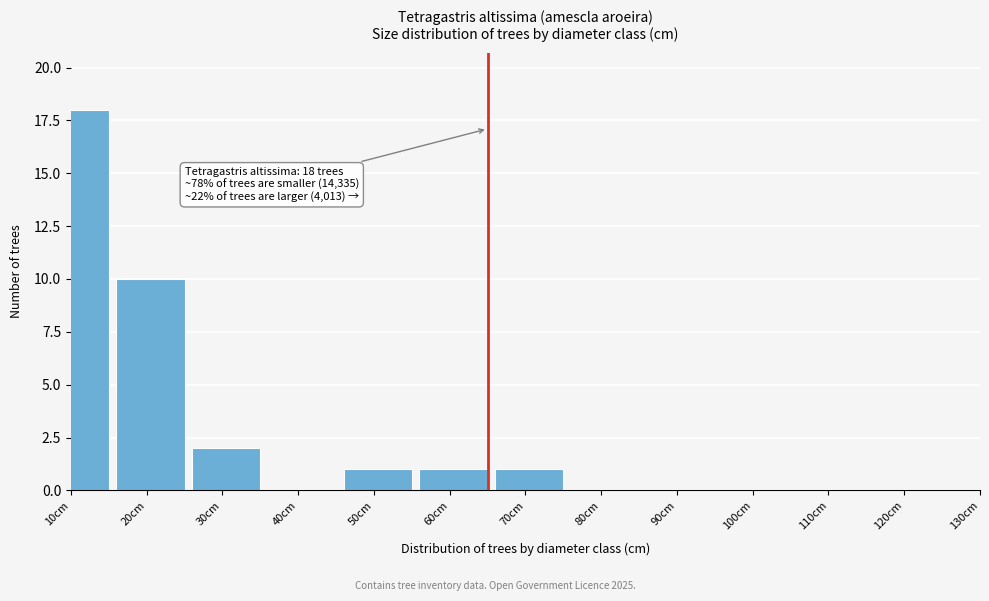

Reading left to right, what are all the values shown in this chart?

10cm=18	20cm=10	30cm=2	40cm=0	50cm=1	60cm=1	70cm=1	80cm=0	90cm=0	100cm=0	110cm=0	120cm=0